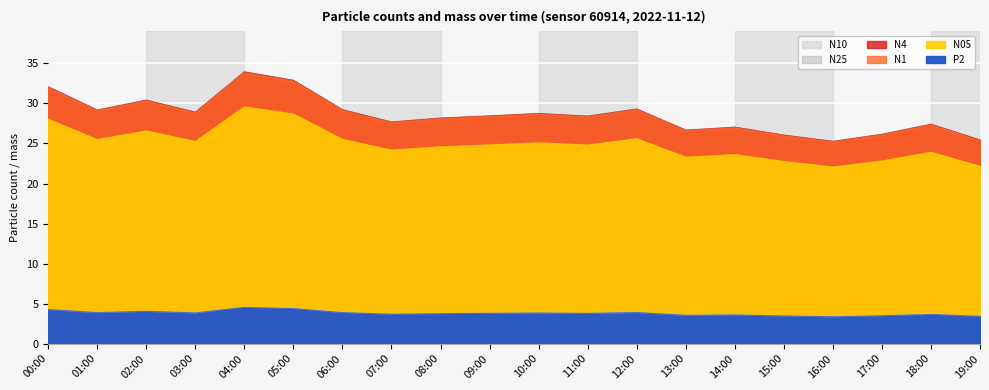

True or false: P2 has more than 1 points higher than both neighbors.

True